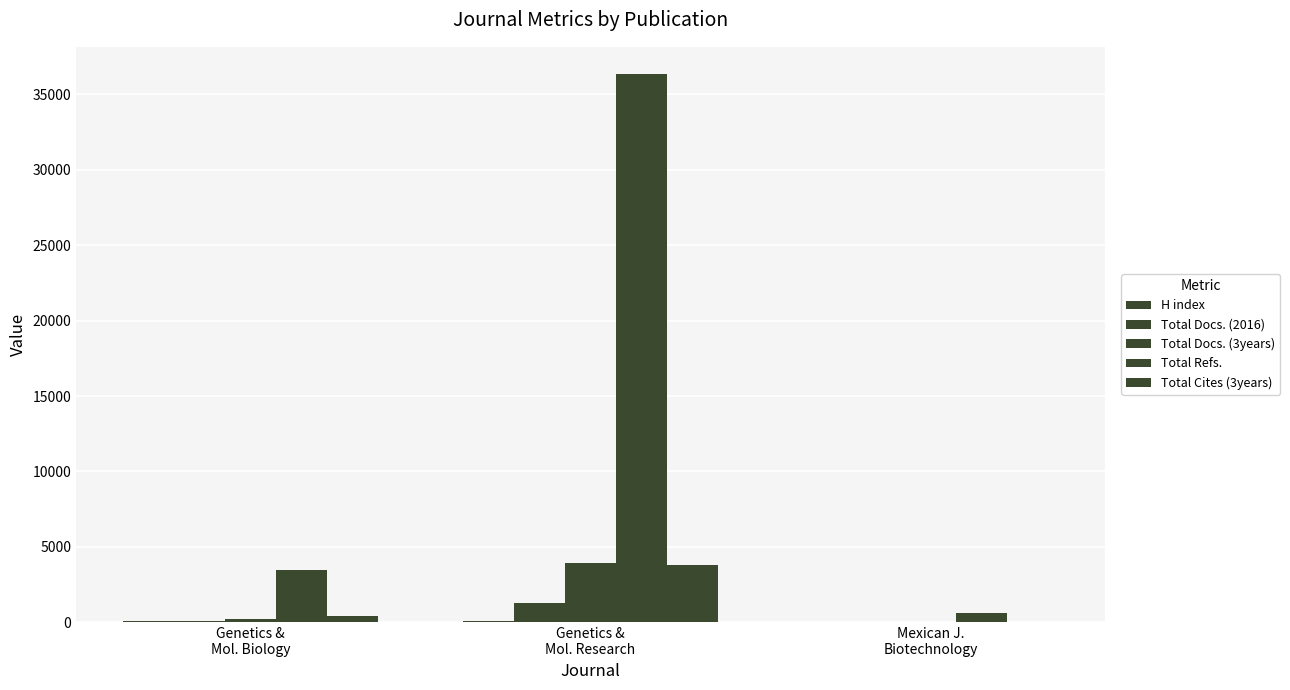

Are the bars horizontal?

No